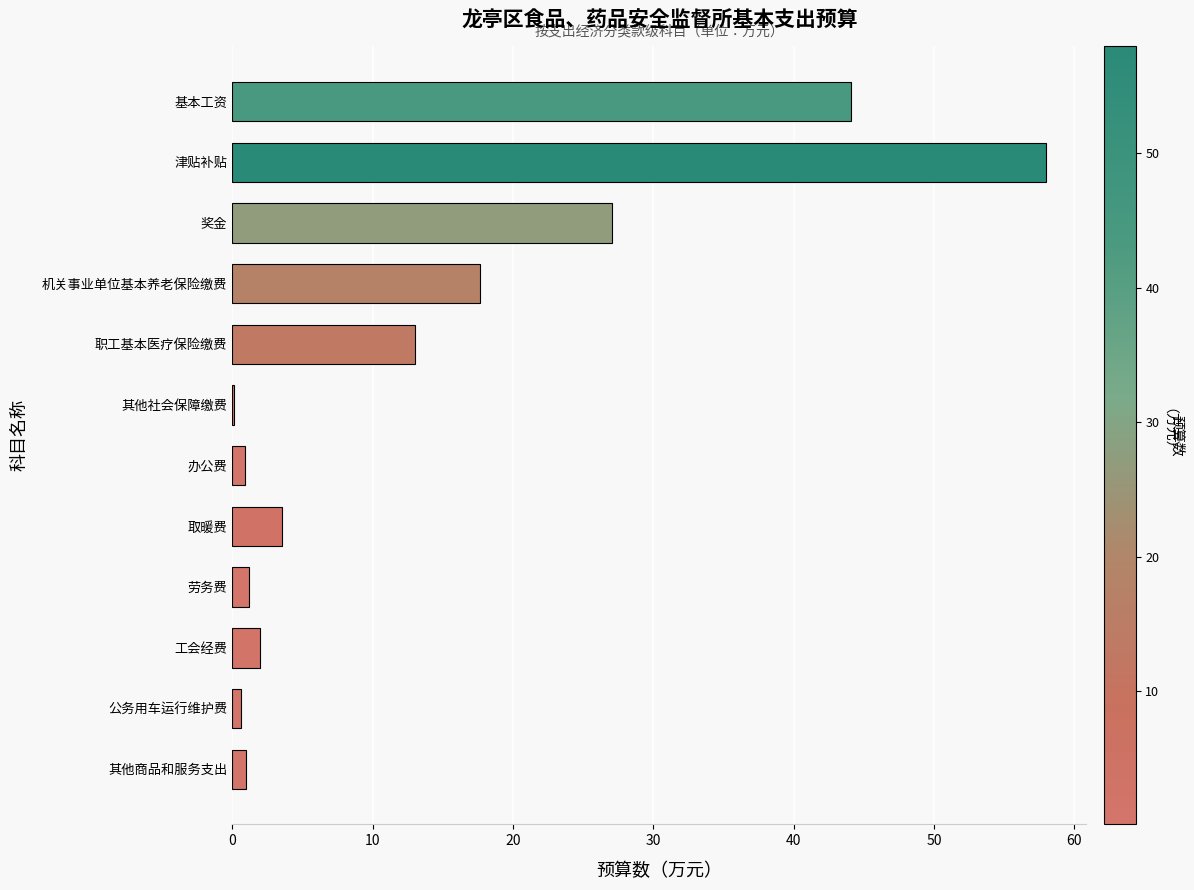

What is the sum of all values?

169.2